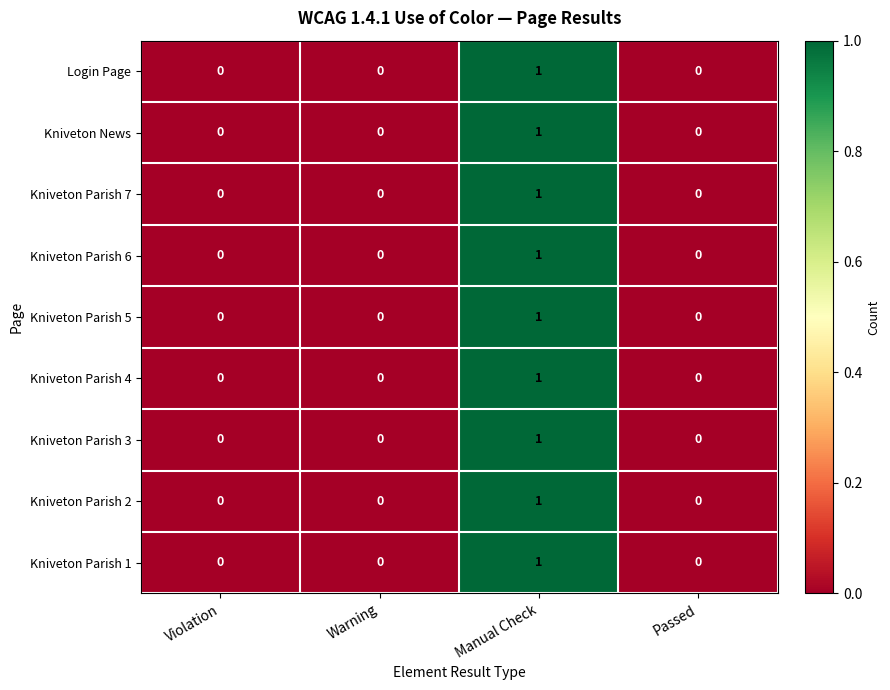

Count the Kniveton Parish 6 values in the range 0 to 1.

4